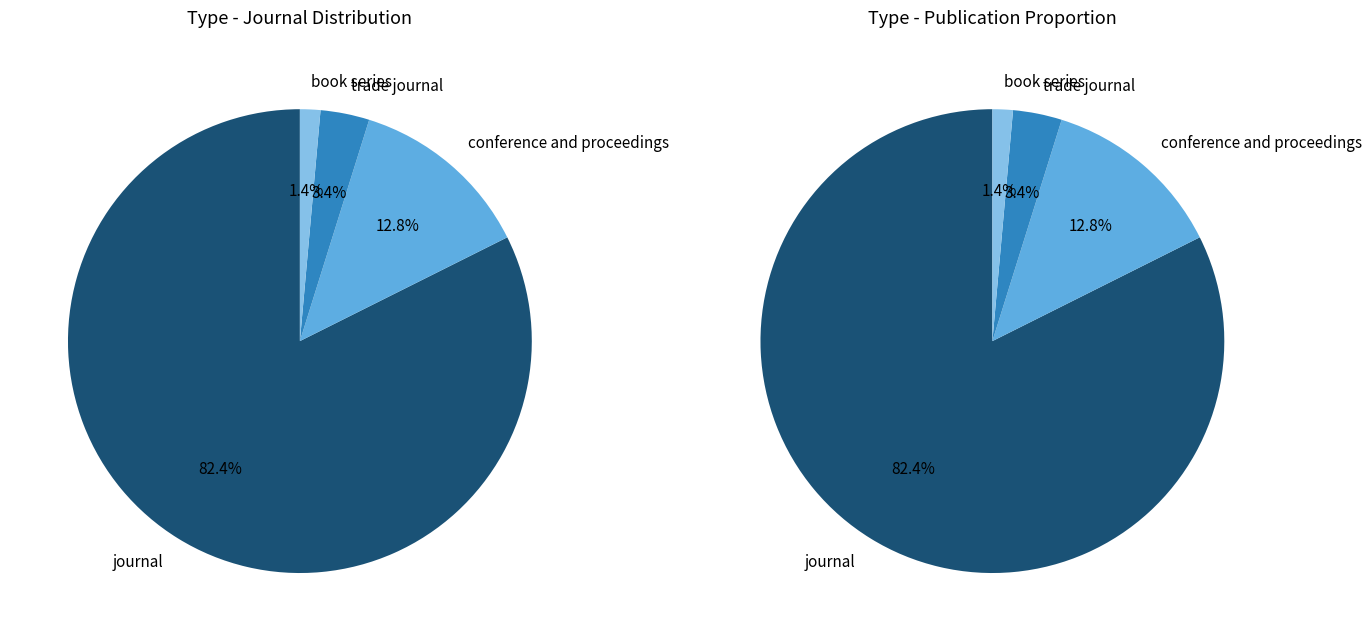

Is it true that book series is 1% of the pie?

True